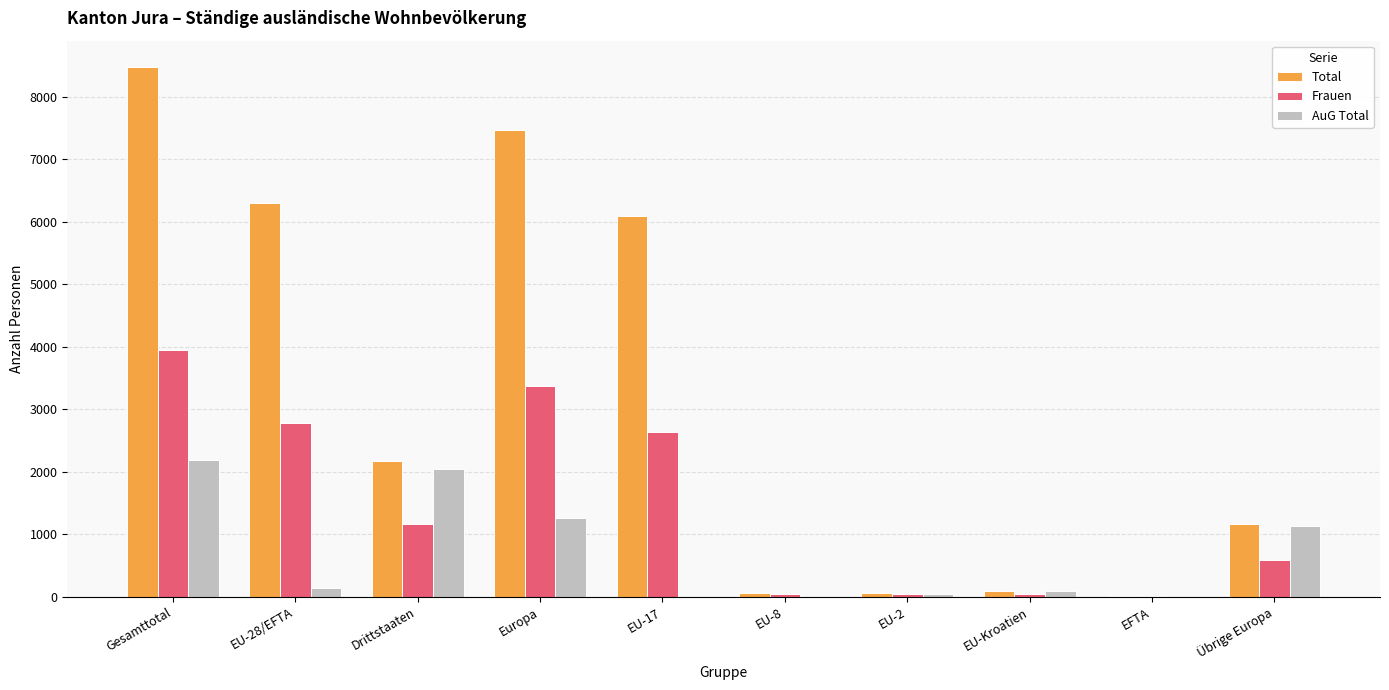

Between Gesamttotal and EU-Kroatien, which series saw the biggest shift?

Total